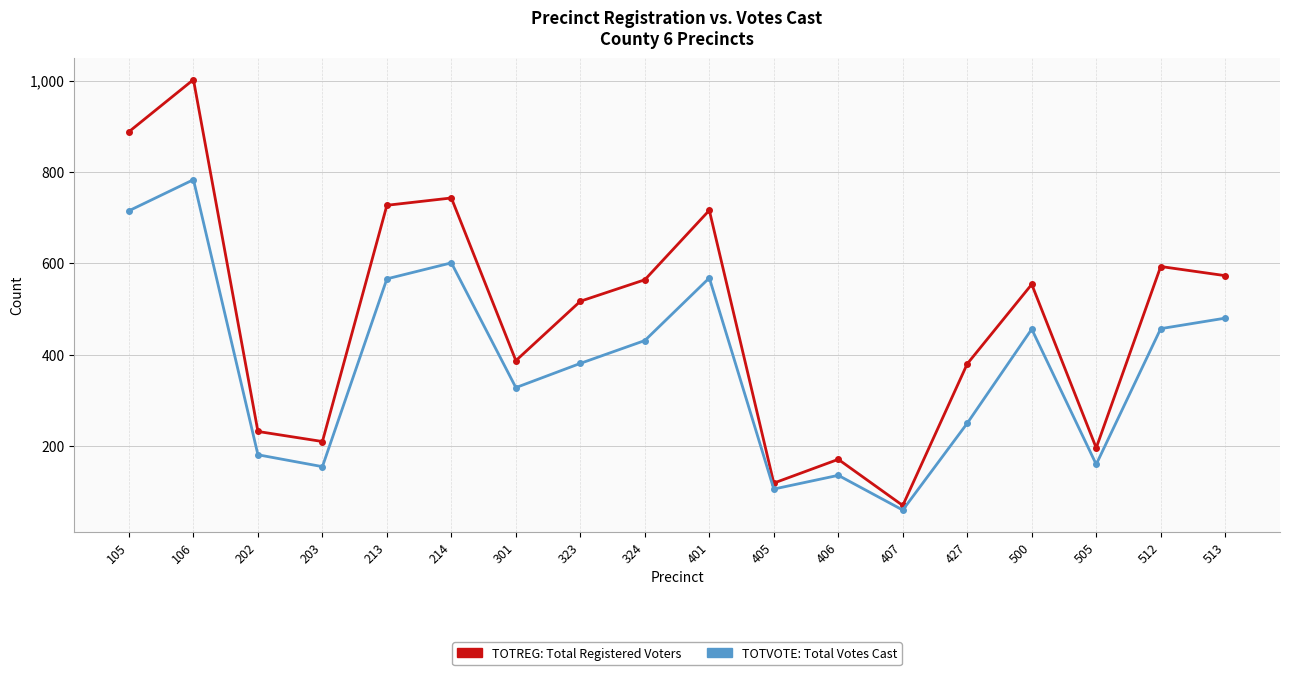

Which label corresponds to the largest value in the chart?

106